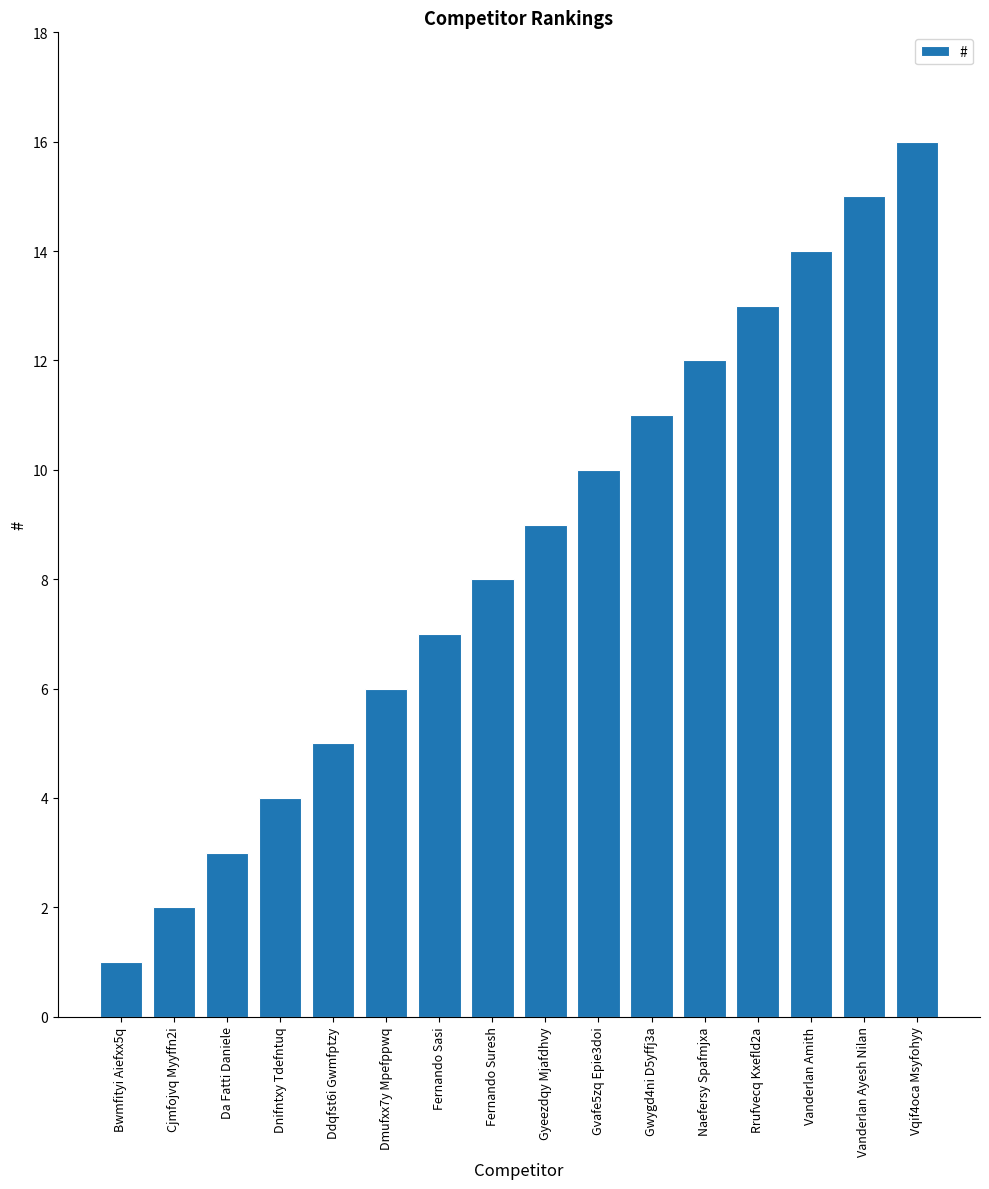

What is the ratio of the value at Gyeezdqy Mjafdhvy to the value at Gwygd4ni D5yffj3a?

0.8